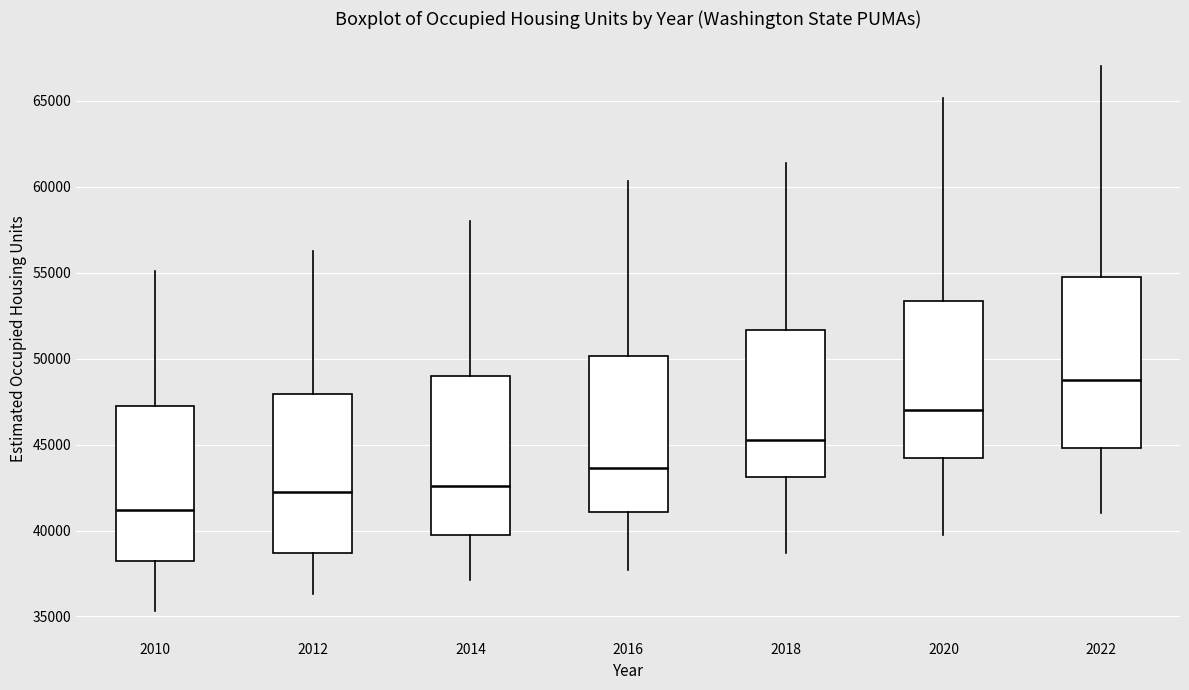

Which box's median line is the highest?

2022